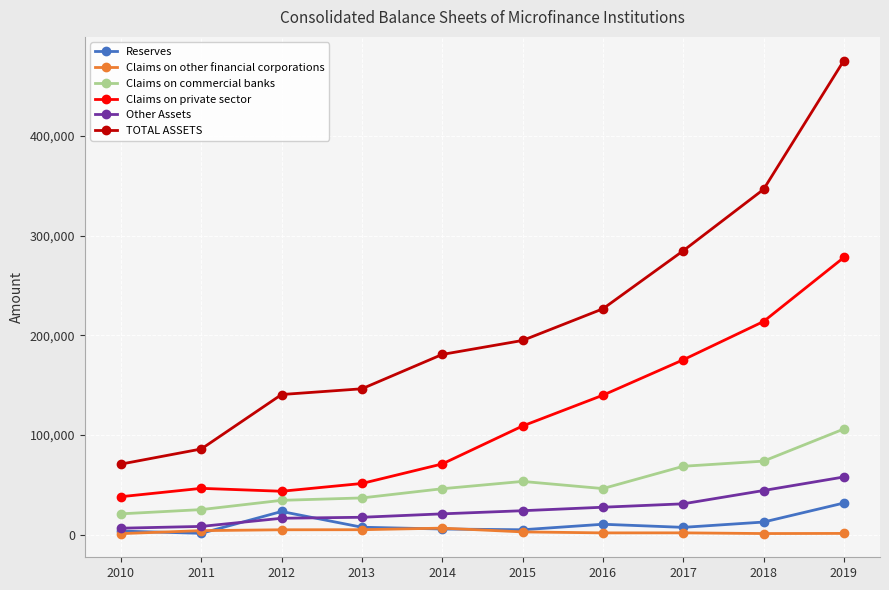

How many distinct data groups are displayed?

6